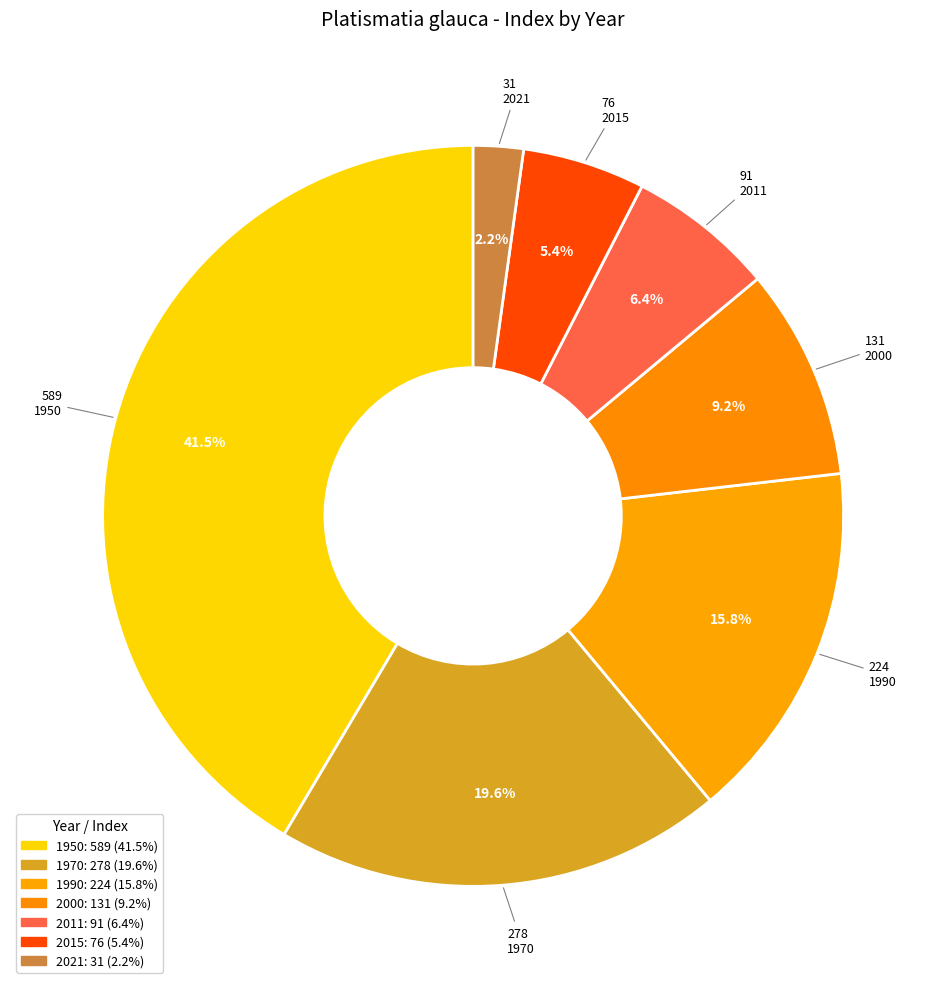

Does any single category account for the majority?

No